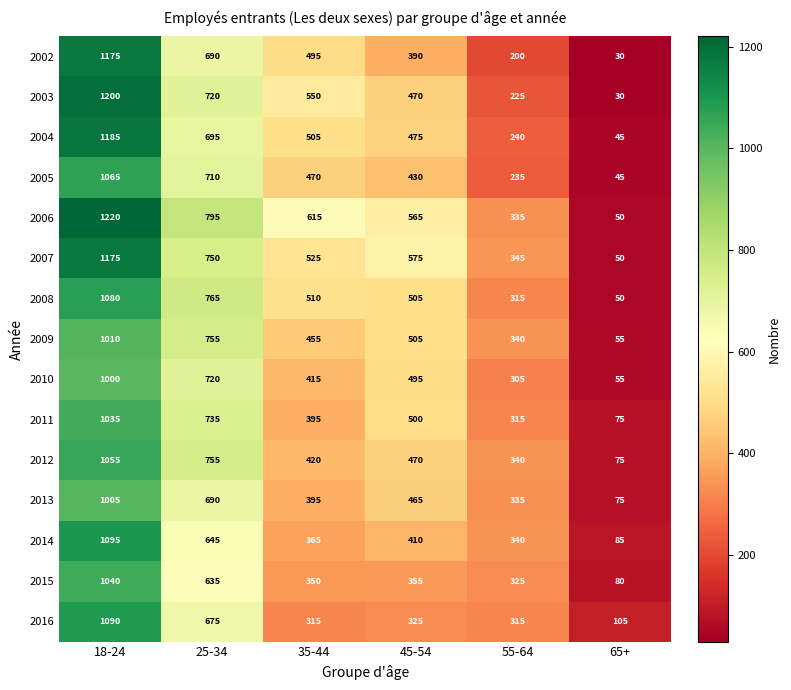

What is the total value across all series at 18-24?

16430